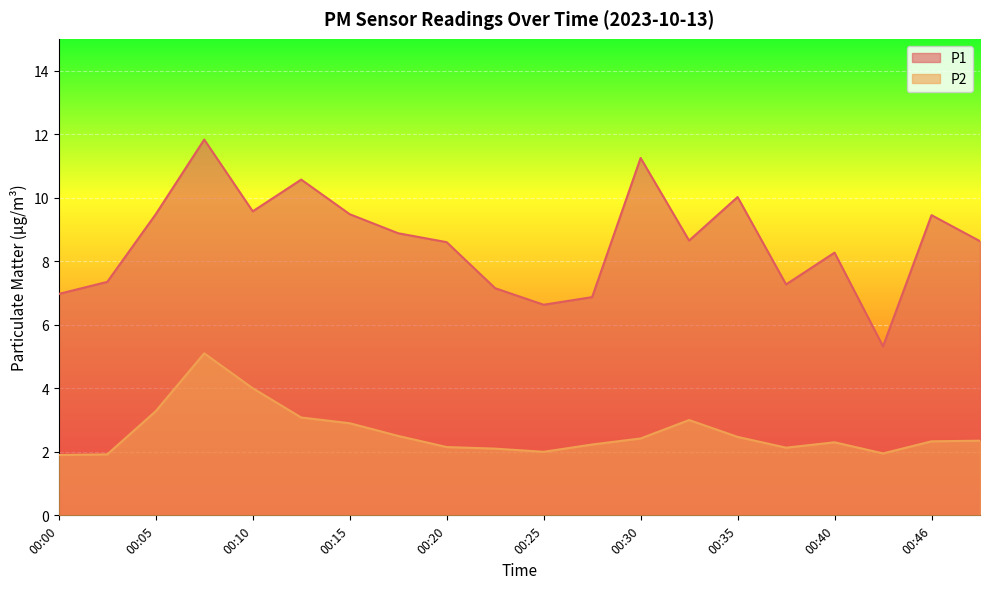

True or false: P1 has a value of 11.9 at 00:33.

False